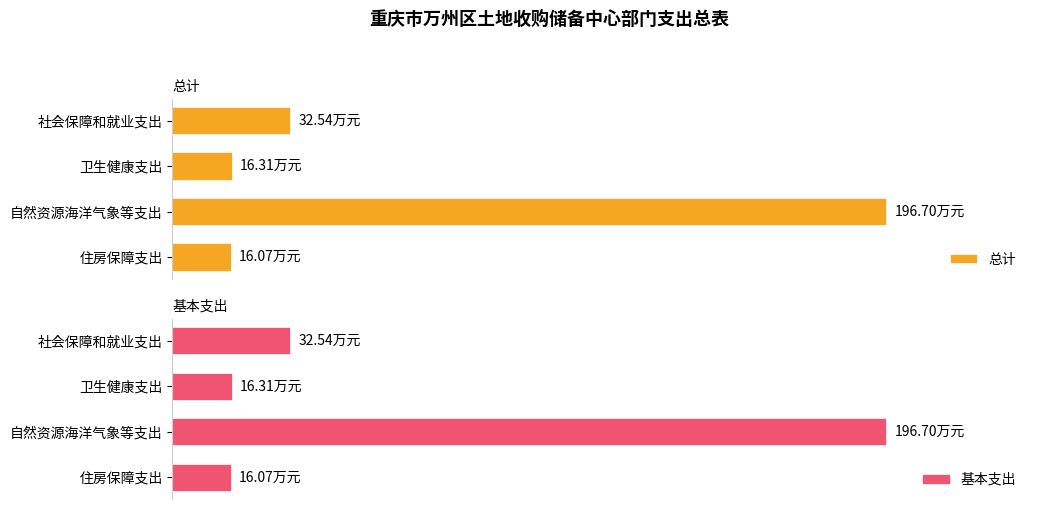

What is the difference between the maximum and minimum values in the 总计 series?

180.6